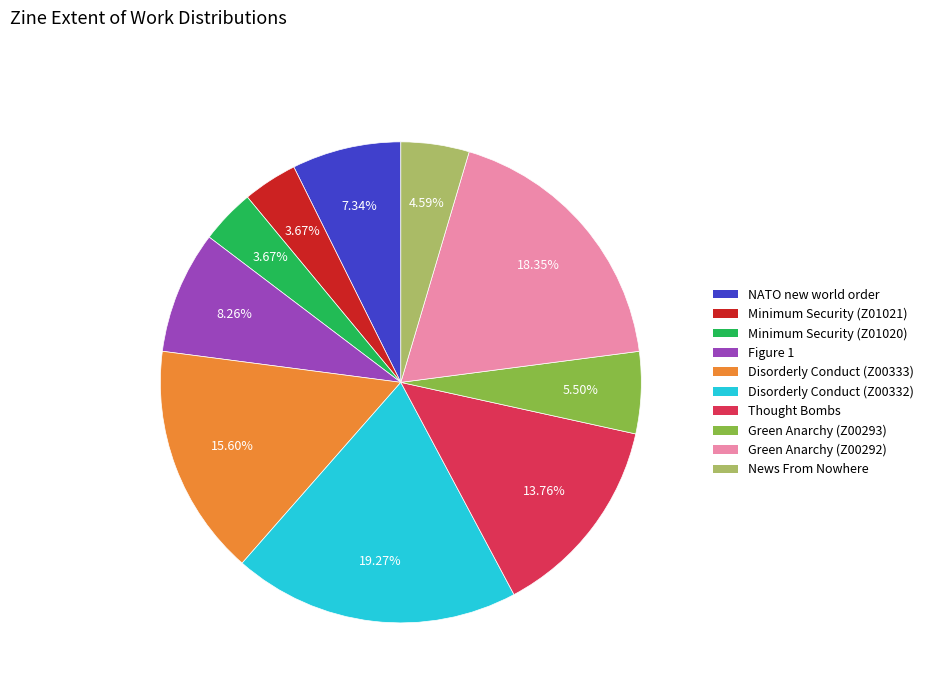

Does any single category account for the majority?

No